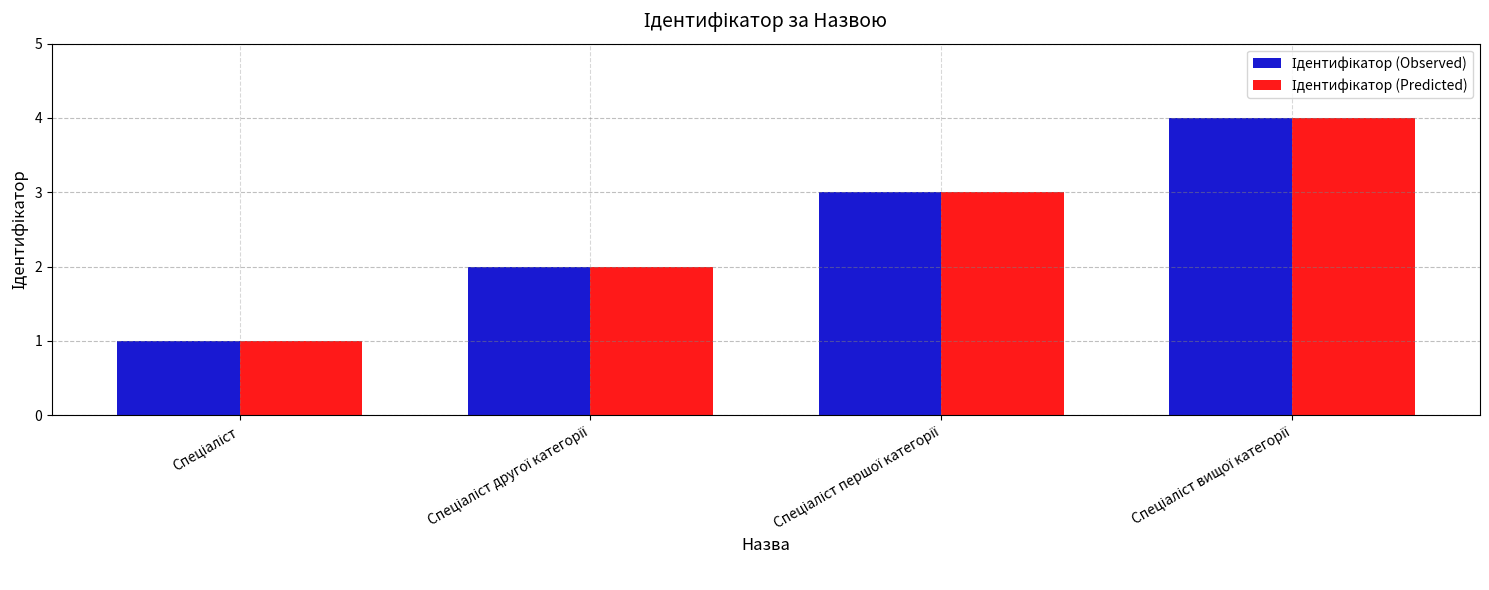

How many groups of bars are there?

4